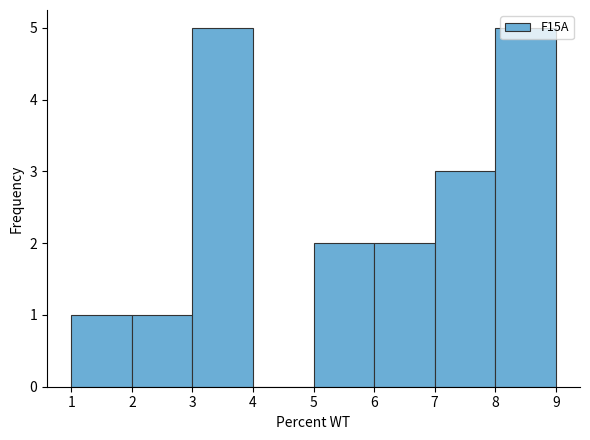

Reading left to right, transcribe this chart: for each bar, give the range it covers on the x-axis and its height. The values are not printed on the chart, so give them approximately, as read against the axis.

1 to 2: 1
2 to 3: 1
3 to 4: 5
4 to 5: 0
5 to 6: 2
6 to 7: 2
7 to 8: 3
8 to 9: 5